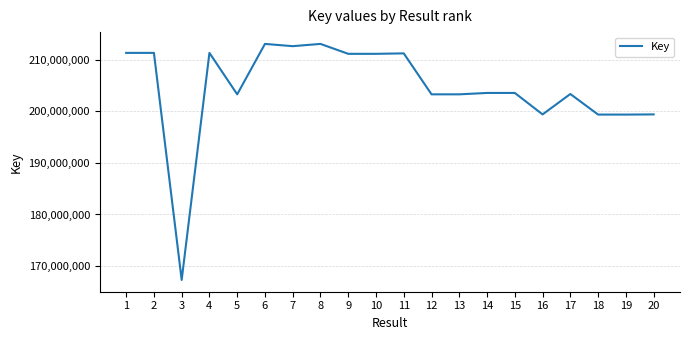

What is the approximate value at 18, to the nearest 50?

199365350